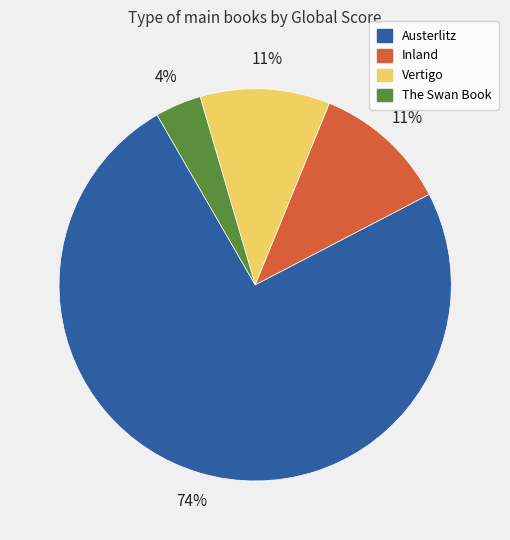

Between Inland and Austerlitz, which is larger?

Austerlitz